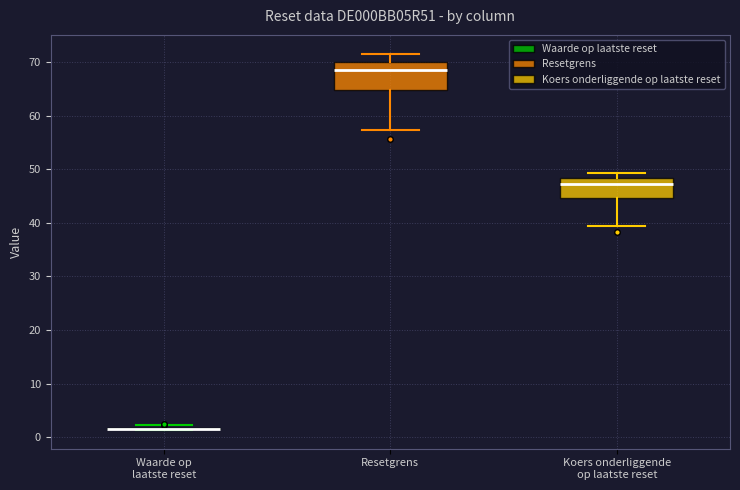

Reading left to right, transcribe this box plot: for each box, give where its median line is, the range the box spans, and where its two whiskers end, as read against the y-axis. The values are not printed on the chart, so give them approximately, as read against the axis.

Waarde op laatste reset: box collapsed to a line at 2, whiskers 1 to 2
Resetgrens: median 68, box 65 to 70, whiskers 57 to 72
Koers onderliggende op laatste reset: median 47, box 45 to 48, whiskers 40 to 49